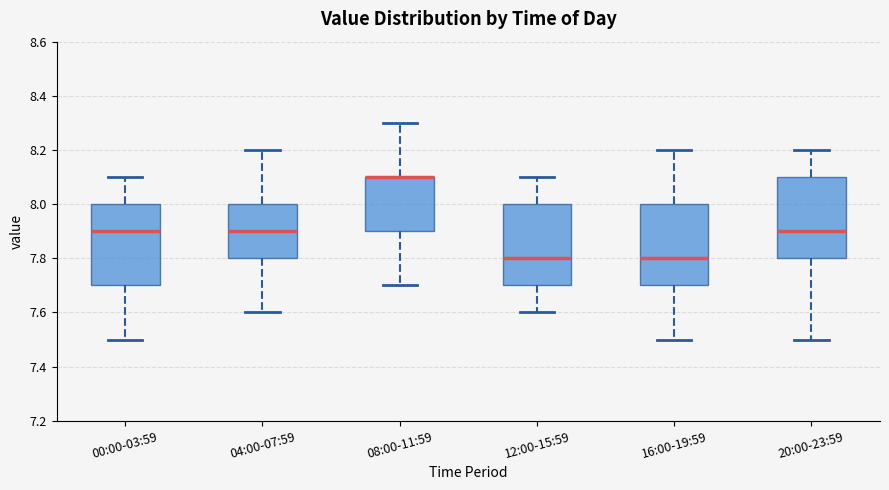

Where is the upper edge of the box for 12:00-15:59 on the y-axis? The values are not printed on the chart, so give them approximately, as read against the axis.

8.0